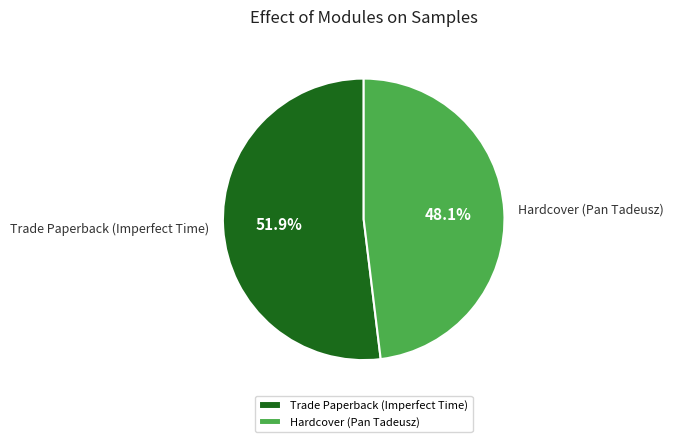

What percentage is the Hardcover (Pan Tadeusz) slice, to the nearest percent?

48%